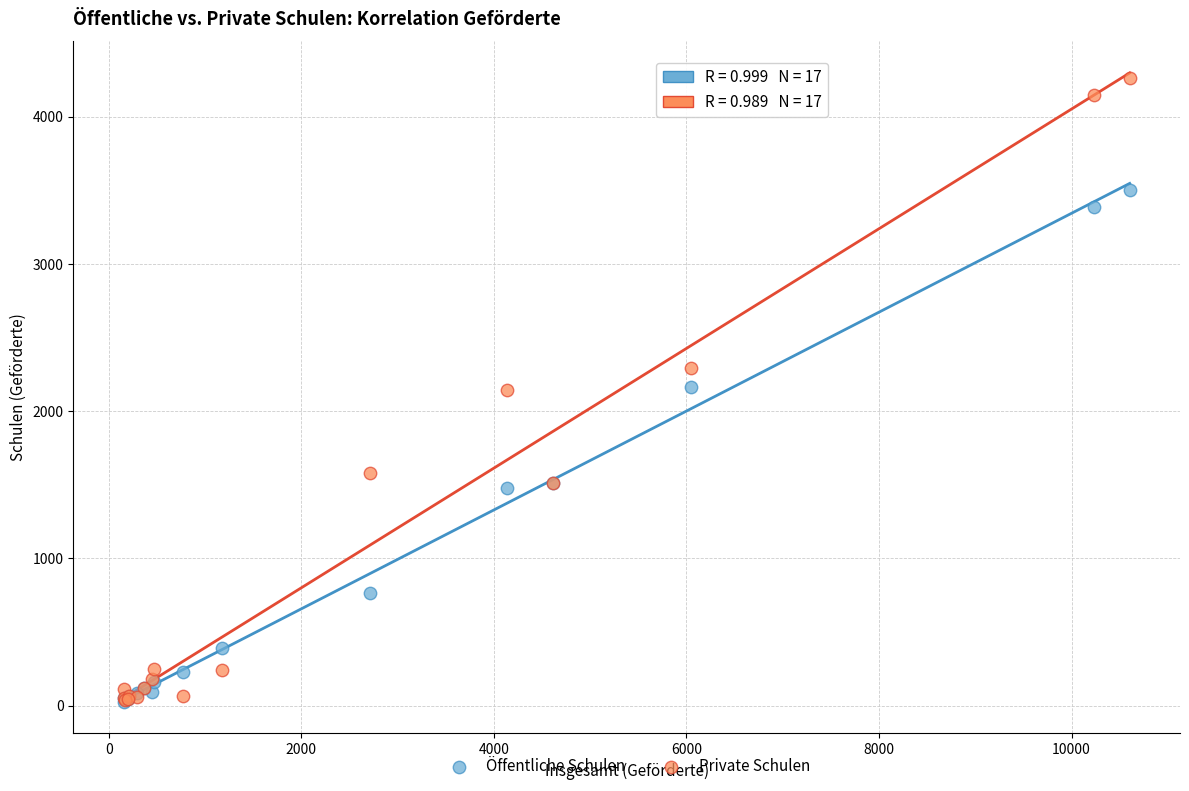

In the Öffentliche Schulen series, what Y value is closest to 1763?

1513